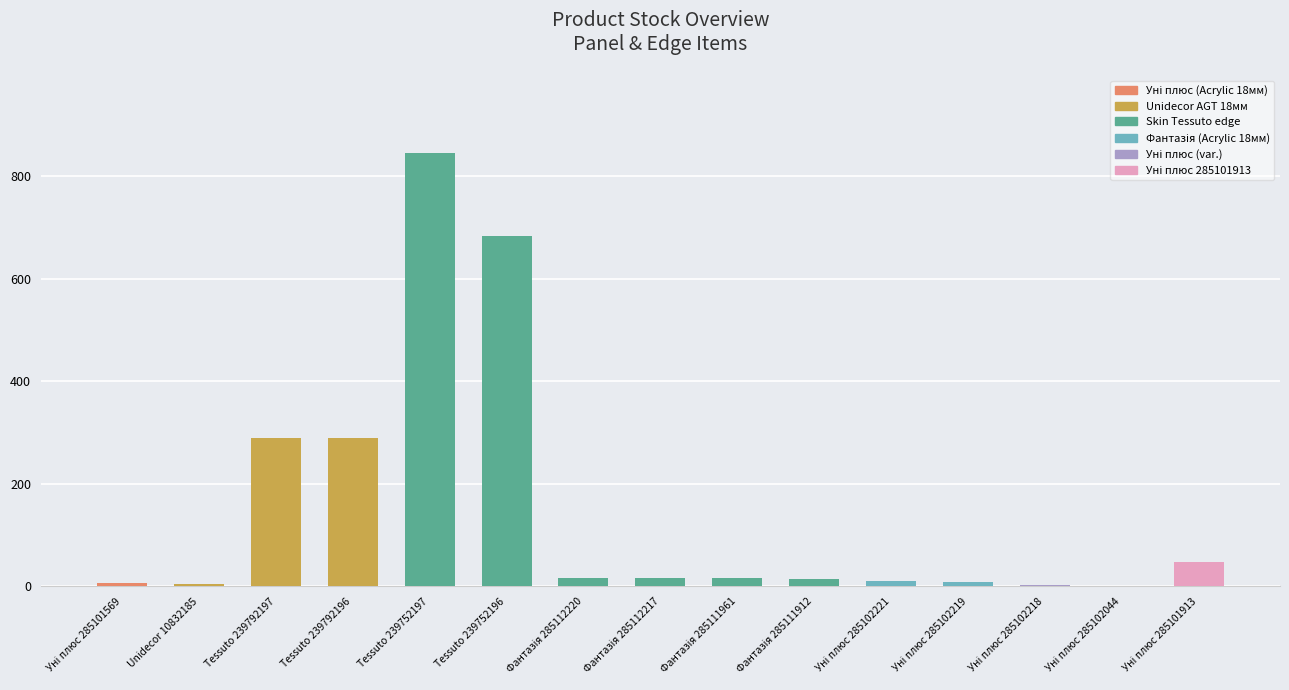

What is the maximum value shown in the chart?

845